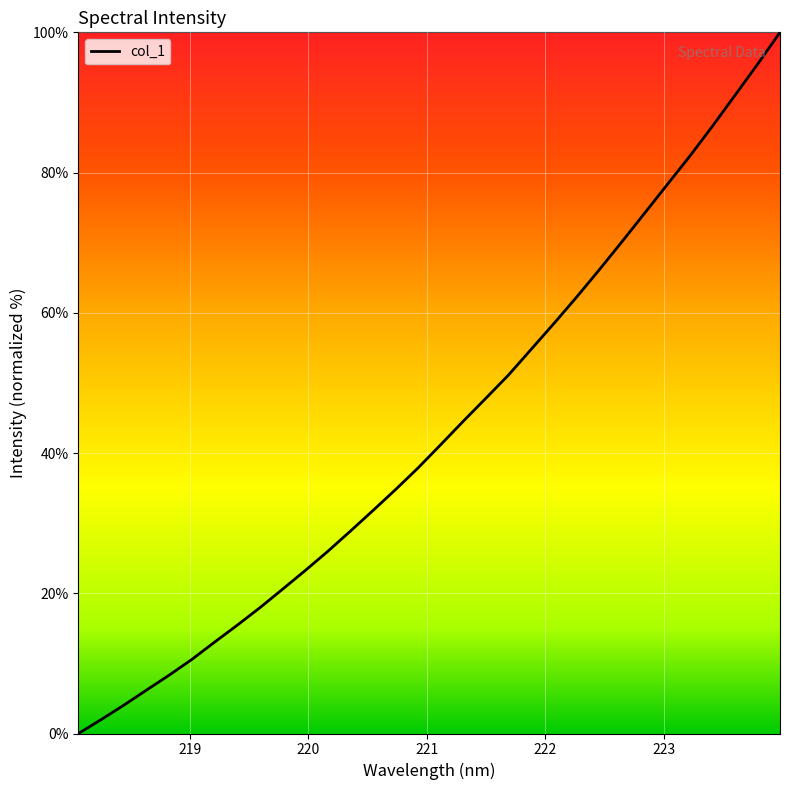

What is the difference between the maximum and second lowest values?

98.0